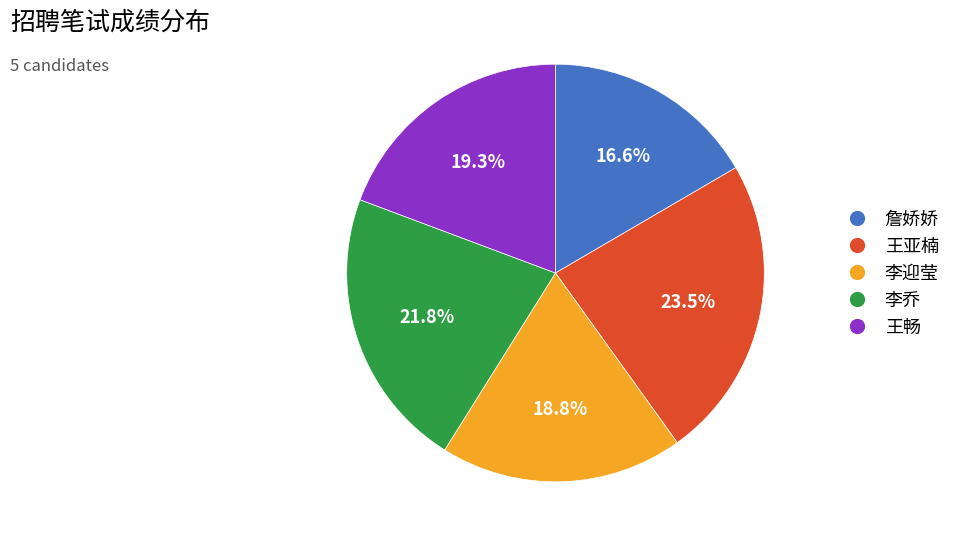

To the nearest percent, what is the difference between the 詹娇娇 and 王畅 slice percentages?

3%